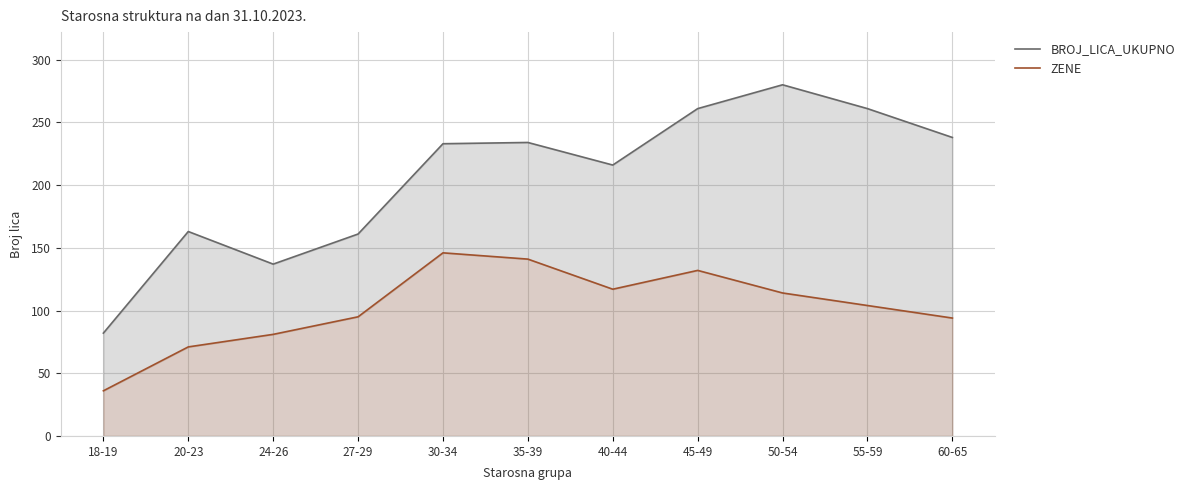

At which category is the sum across all series the highest?

50-54